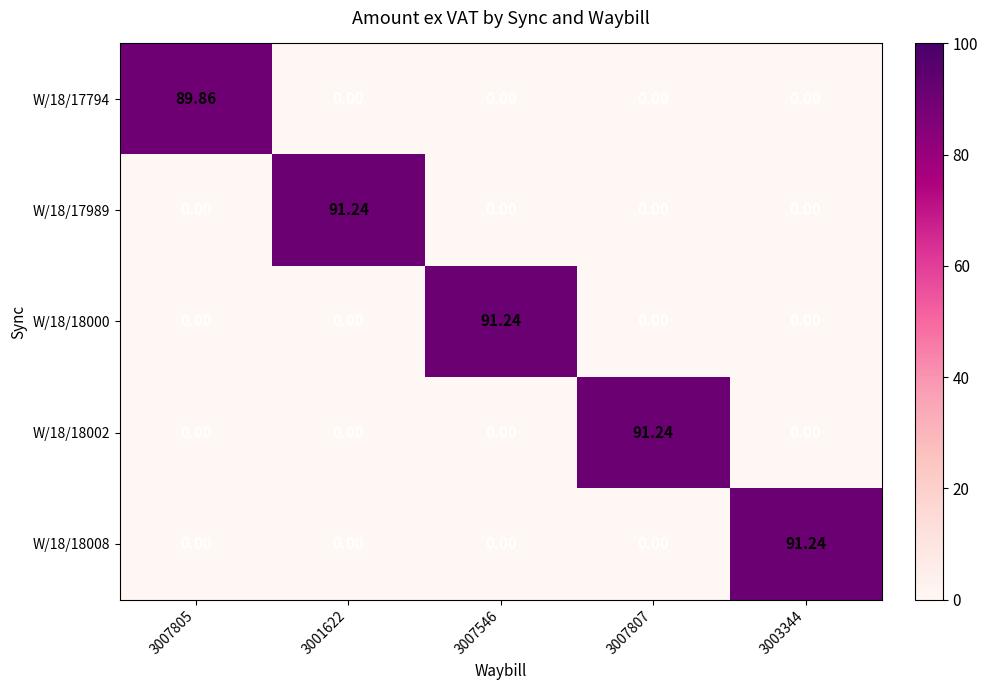

What is the spread (max minus min) of values at 3007805?

89.9